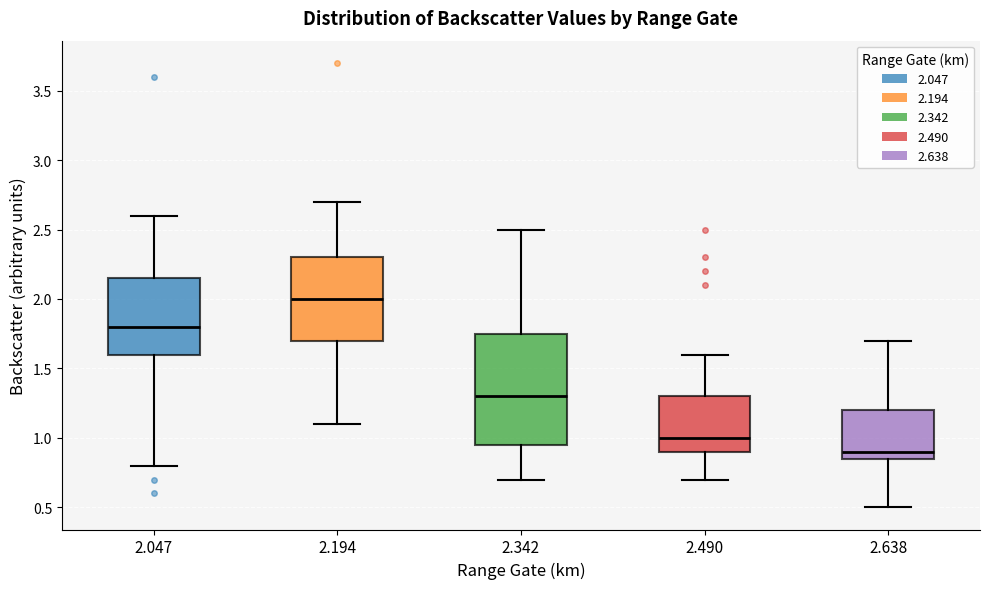

Reading left to right, read every box against the y-axis: the position of its median line, the range the box covers, and the ends of its whiskers. The values are not printed on the chart, so give them approximately, as read against the axis.

2.047: median 1.80, box 1.60 to 2.15, whiskers 0.80 to 2.60
2.194: median 2.00, box 1.70 to 2.30, whiskers 1.10 to 2.70
2.342: median 1.30, box 0.95 to 1.75, whiskers 0.70 to 2.50
2.490: median 1.00, box 0.90 to 1.30, whiskers 0.70 to 1.60
2.638: median 0.90, box 0.85 to 1.20, whiskers 0.50 to 1.70